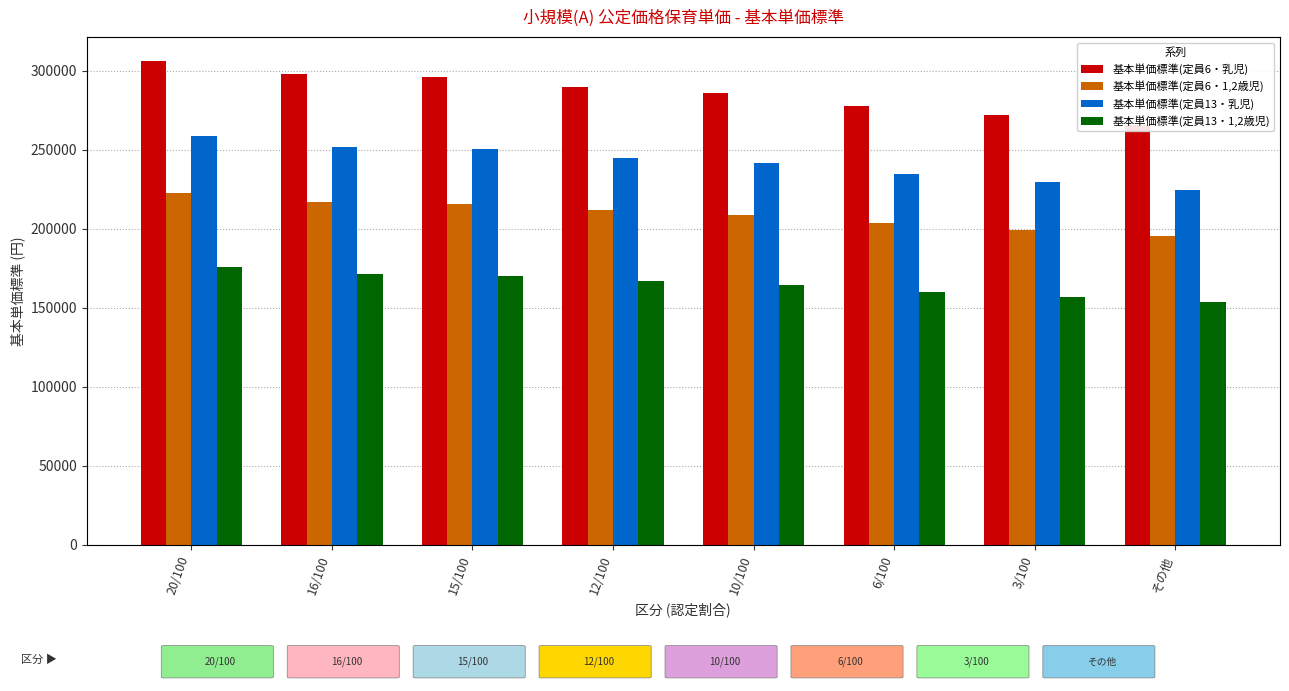

What is the total value across all series at 16/100?

938060